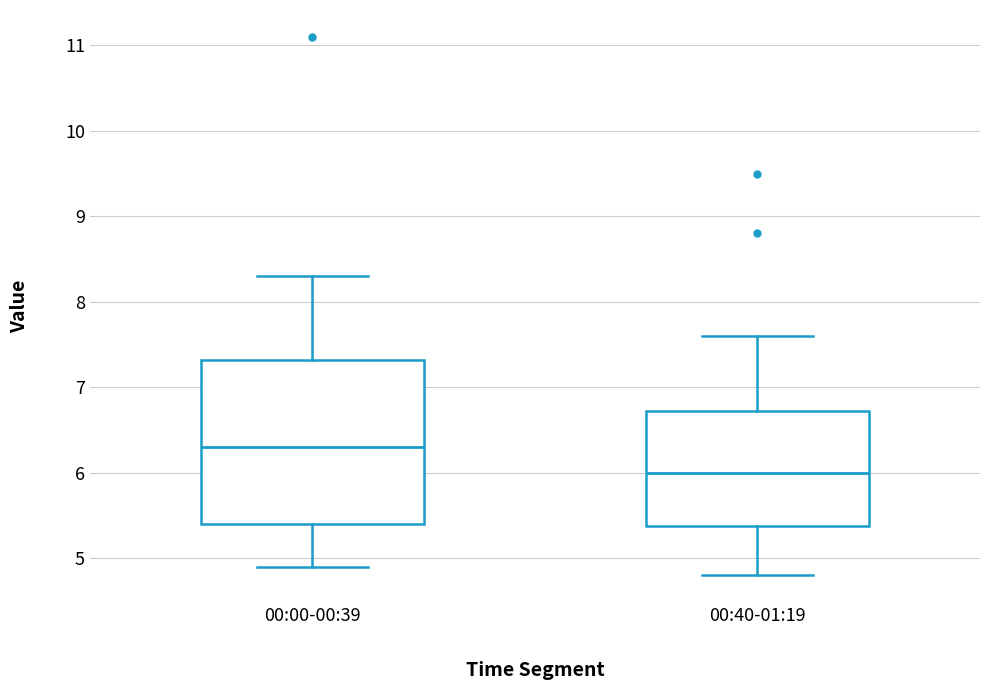

Which box is the tallest, from its lower edge to its upper edge?

00:00-00:39